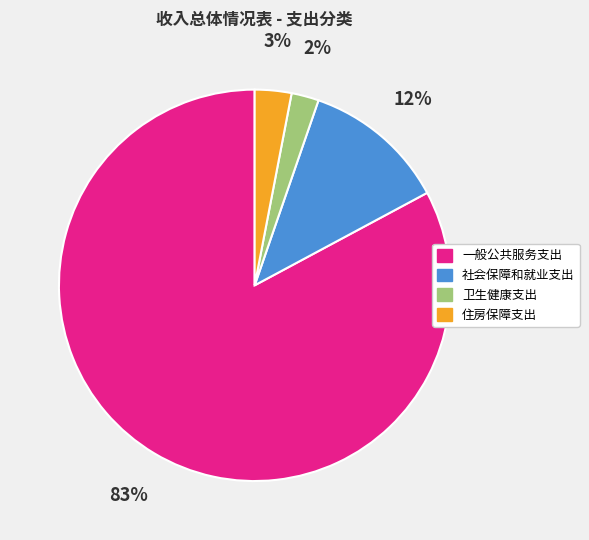

Which has a higher value, 一般公共服务支出 or 住房保障支出?

一般公共服务支出